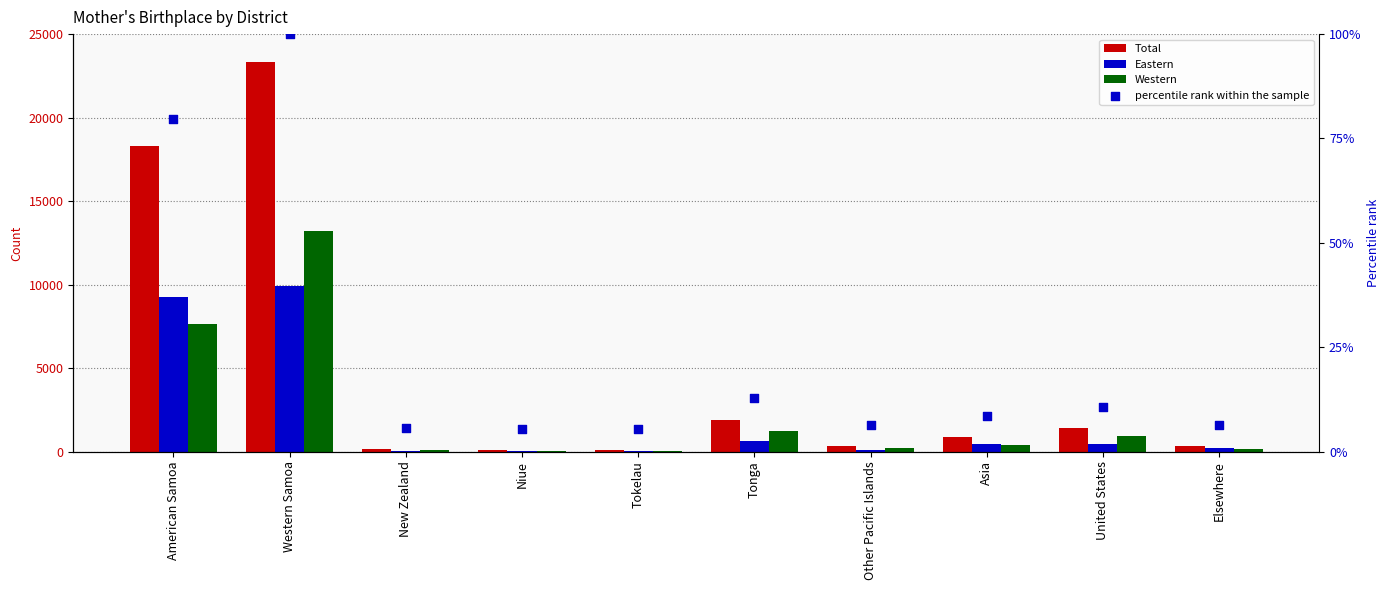

At how many categories does at least one series exceed 16615?

2